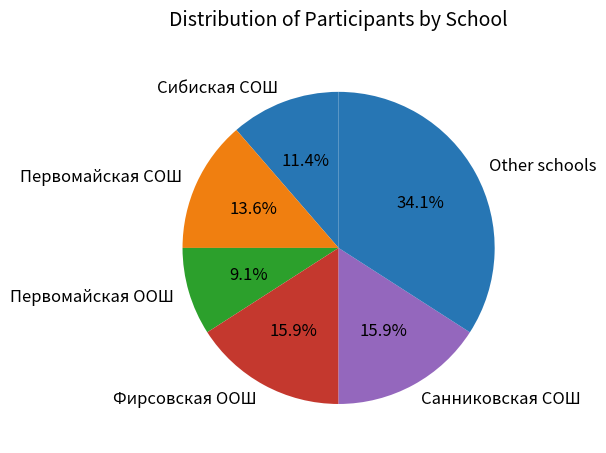

Approximately how many times larger is the value at Other schools compared to Первомайская ООШ?

3.7